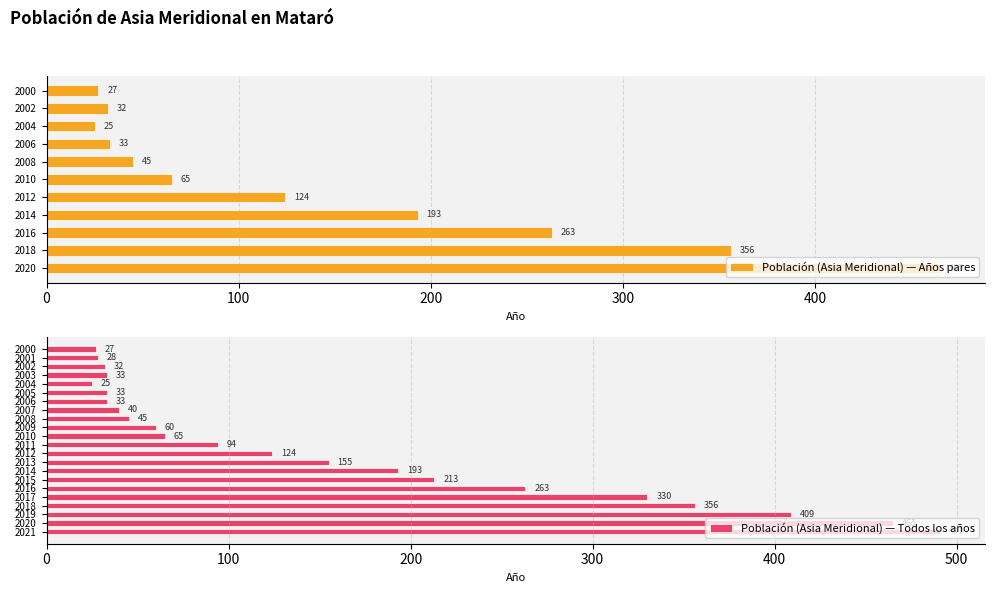

Are the bars horizontal?

Yes